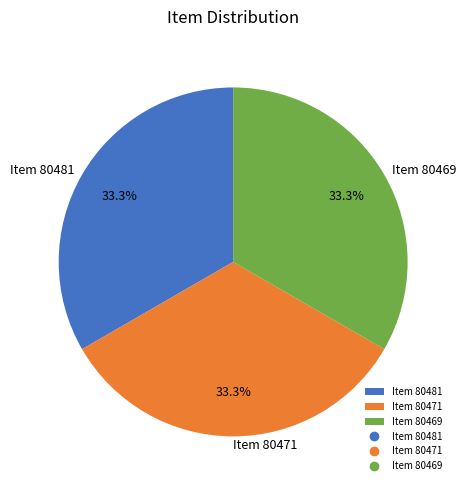

Combined, what portion of the pie is Item 80481 and Item 80469?

66.7%